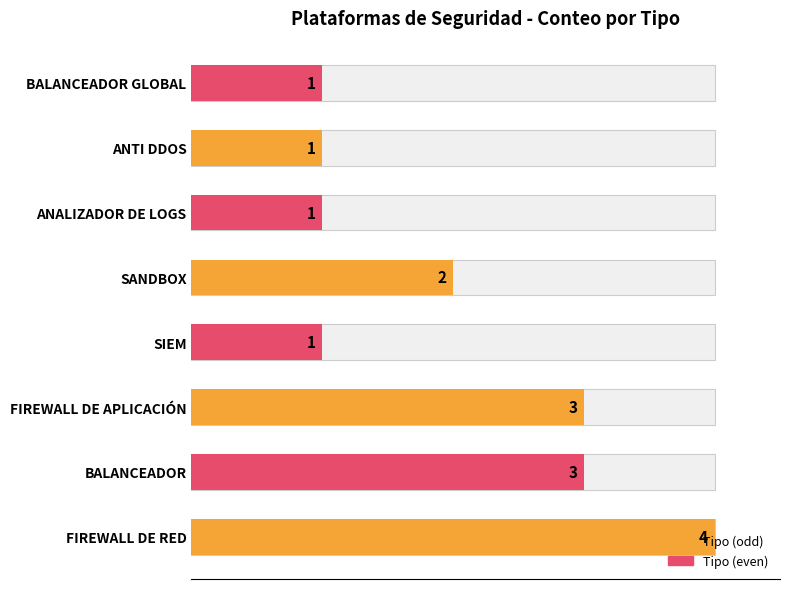

What is the approximate value at SIEM?

1